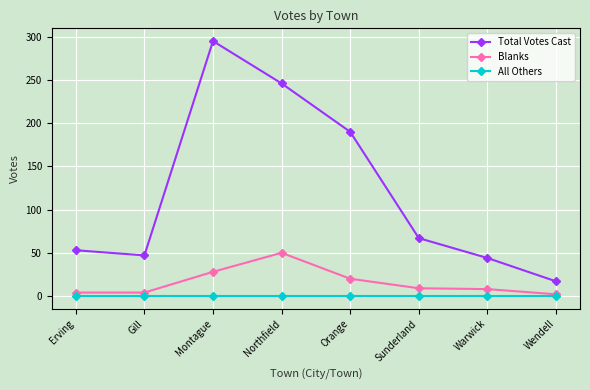

What position from the right is Wendell?

1